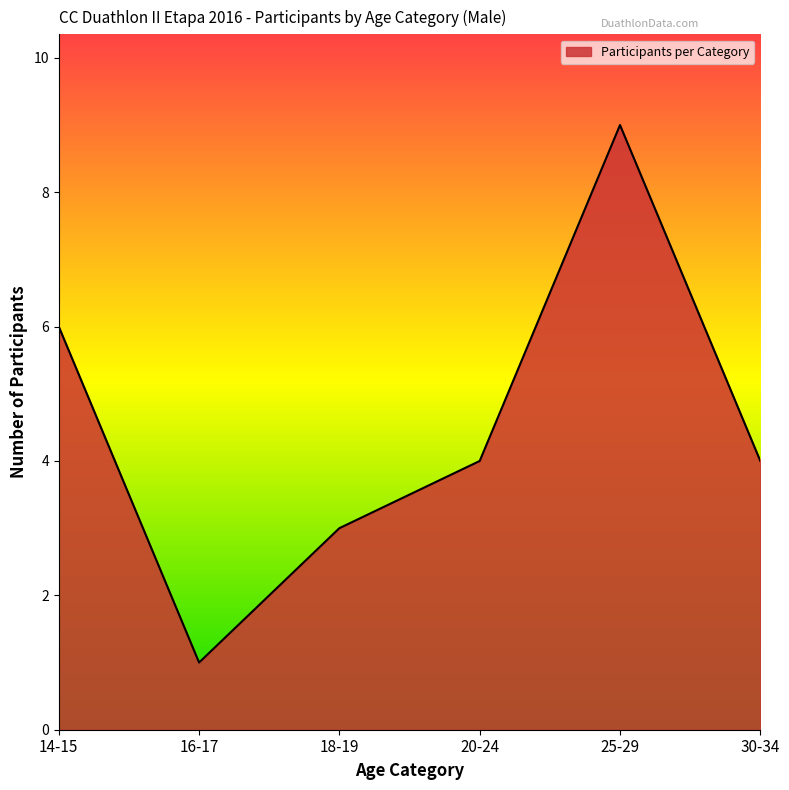

Count the values in the range 3 to 6.

4